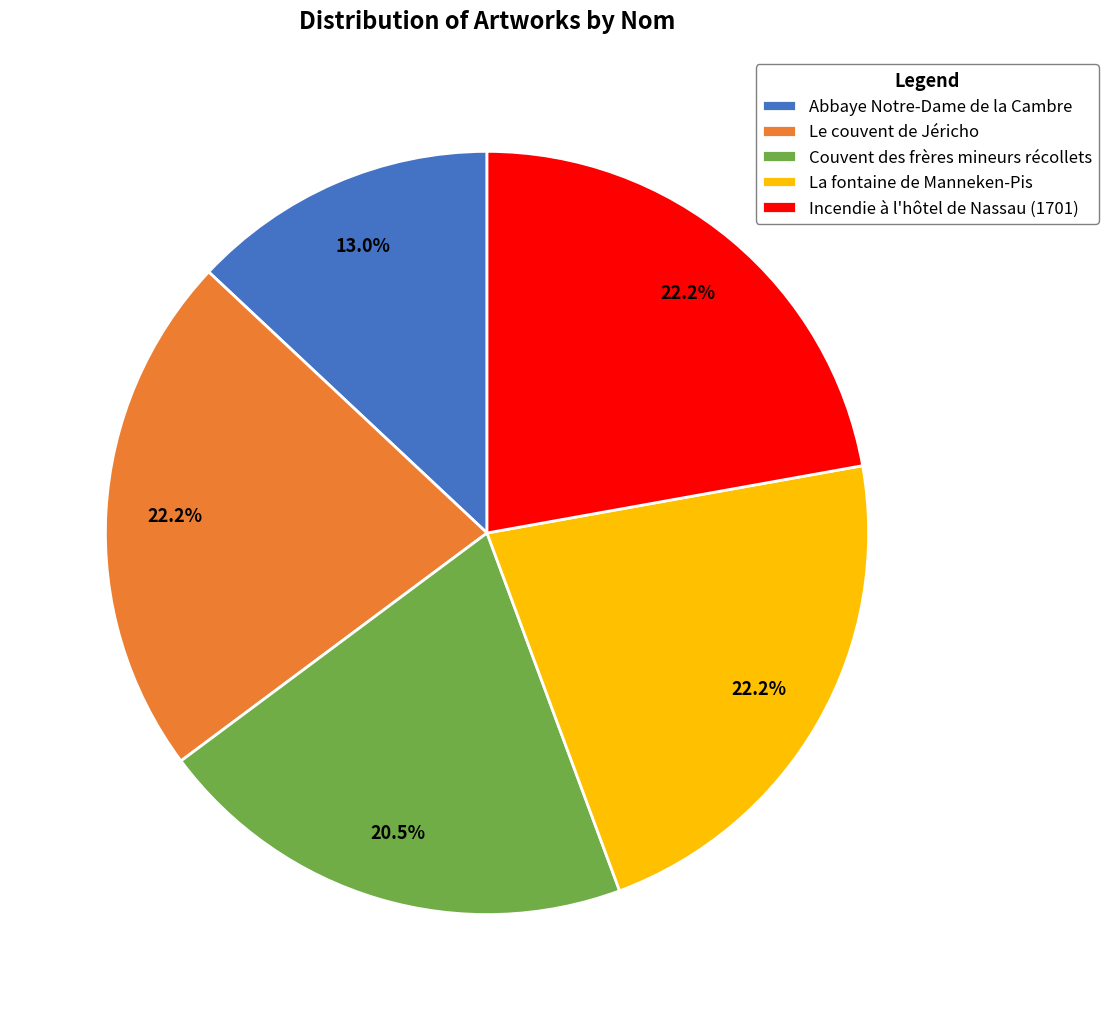

Combined, do La fontaine de Manneken-Pis and Abbaye Notre-Dame de la Cambre account for over 50%?

No